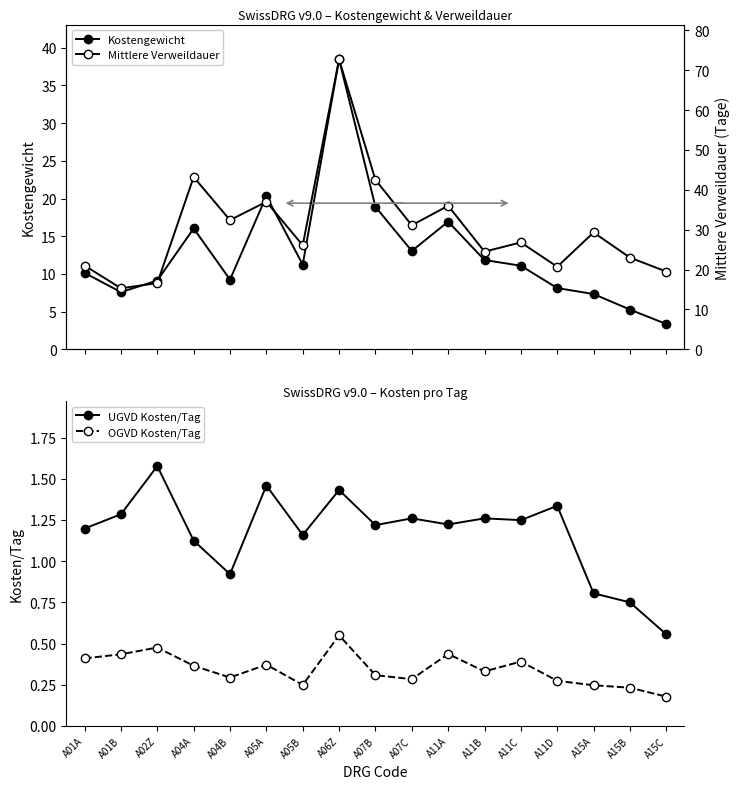

Which series changed the most between A11A and A11C?

Mittlere Verweildauer